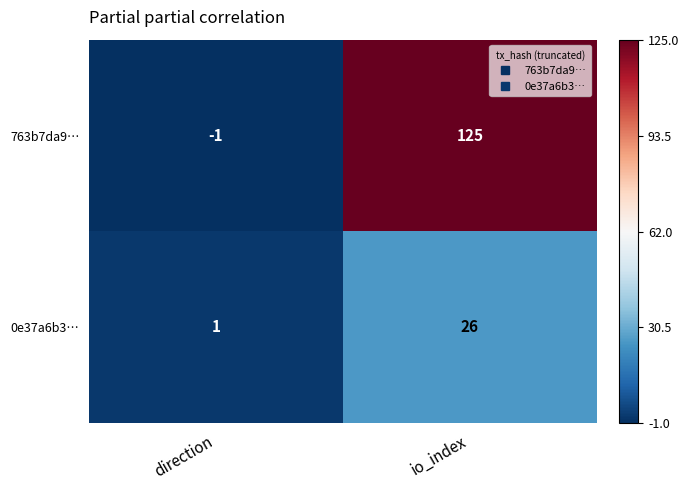

Rank the categories by 0e37a6b3… value from lowest to highest.

direction, io_index